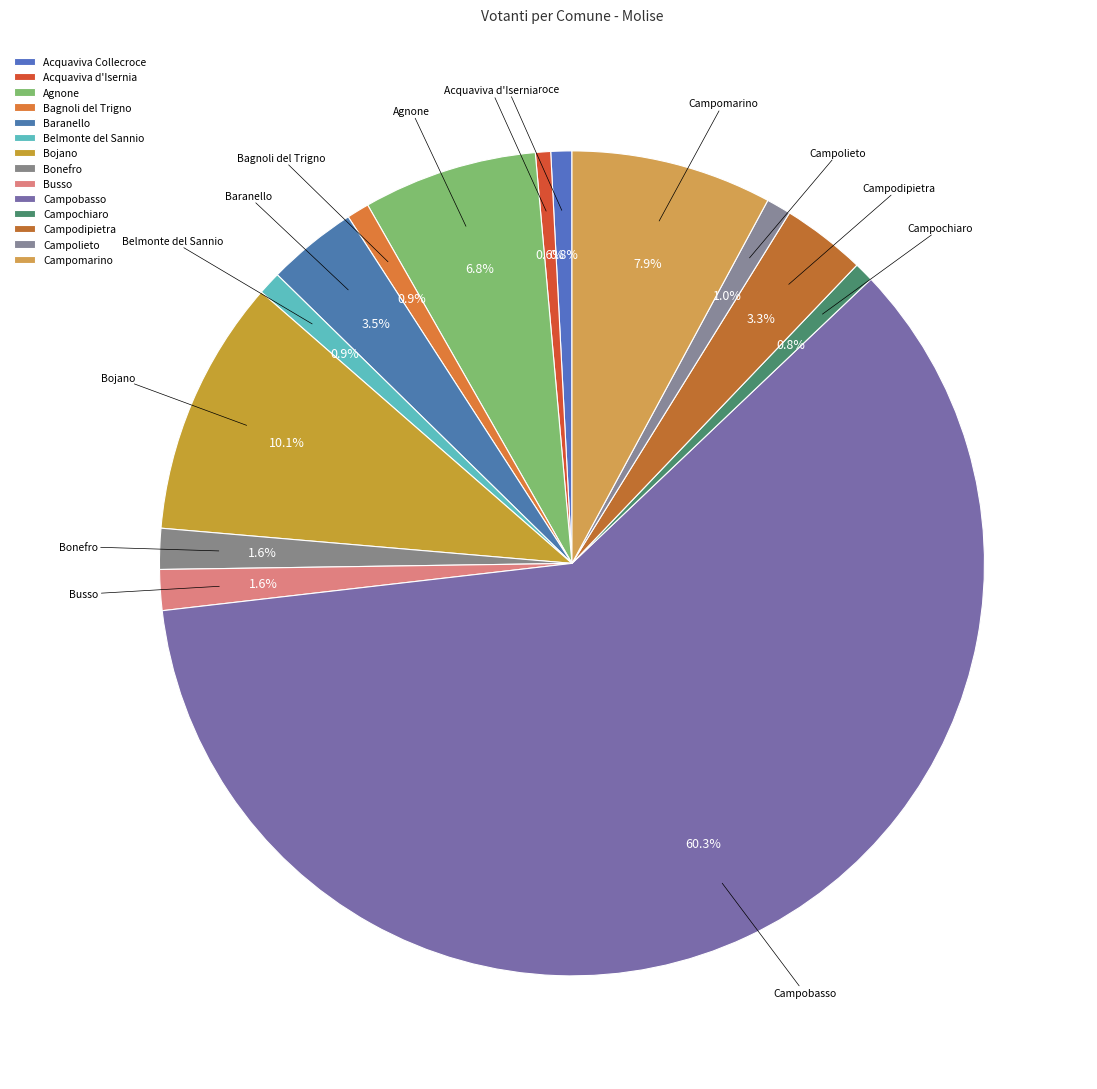

What is the smallest slice in the pie chart?

Acquaviva d'Isernia